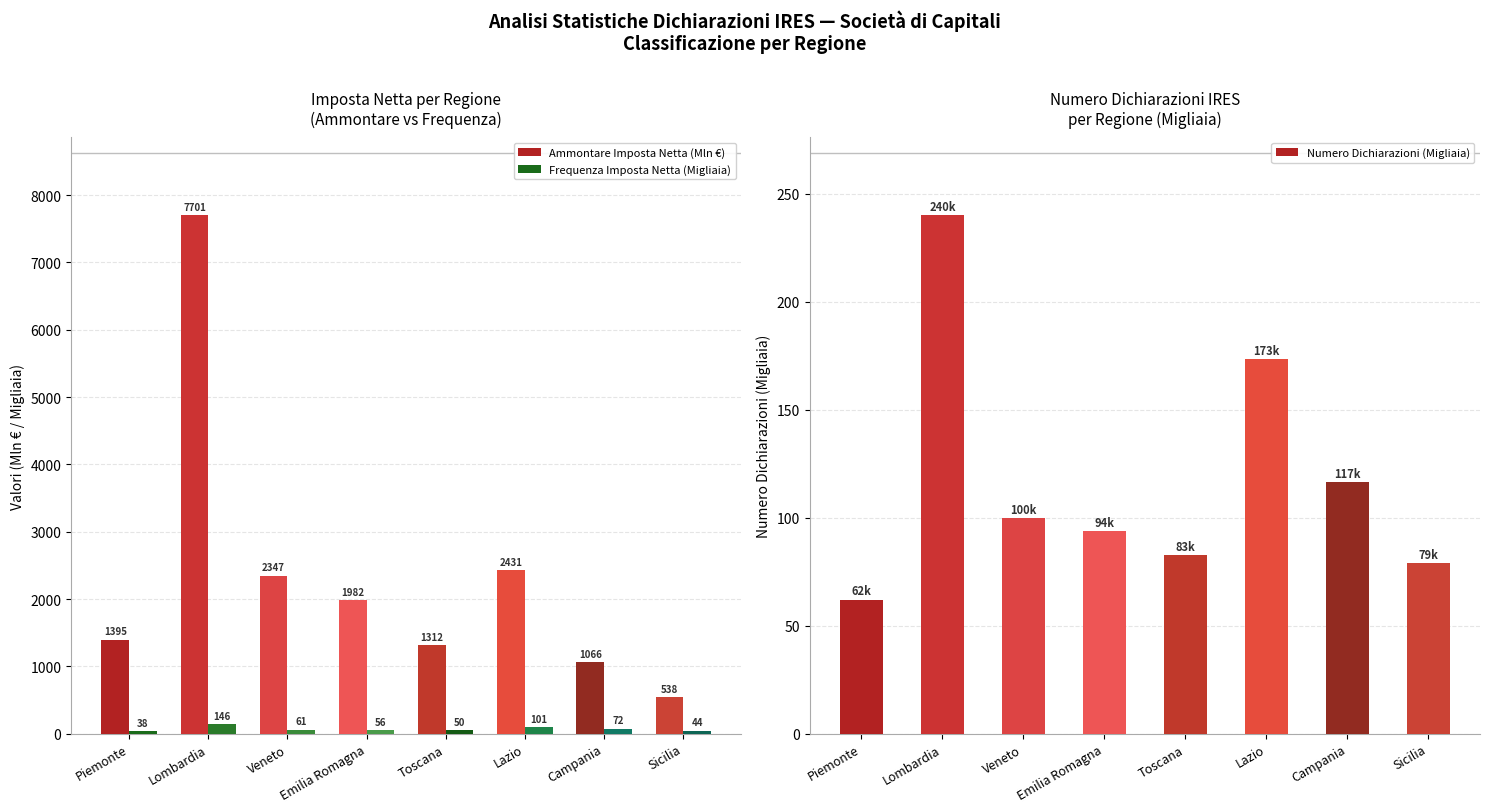

Reading left to right, extract all data points from this chart.

Ammontare Imposta Netta (Mln €): 1394.6	7700.7	2347.1	1982.2	1312.4	2431.4	1066.2	538.0
Frequenza Imposta Netta (Migliaia): 37.7	146.1	60.8	56.2	50.1	100.9	72.0	43.6
Numero Dichiarazioni (Migliaia): 62.1	240.1	100.0	93.7	82.8	173.4	116.6	78.9